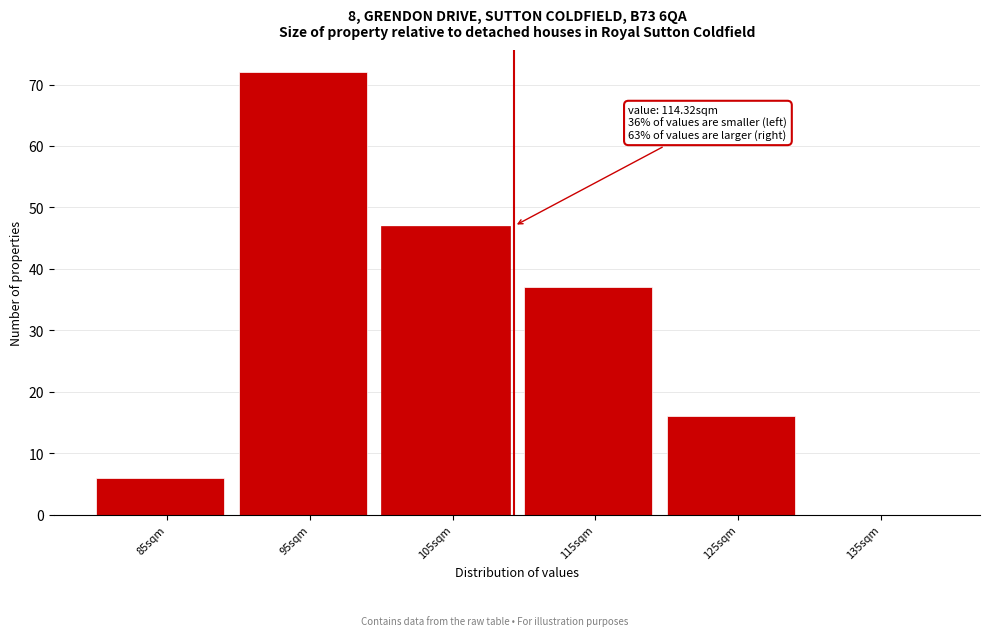

Reading left to right, what are all the values shown in this chart?

85sqm=6	95sqm=72	105sqm=47	115sqm=37	125sqm=16	135sqm=0